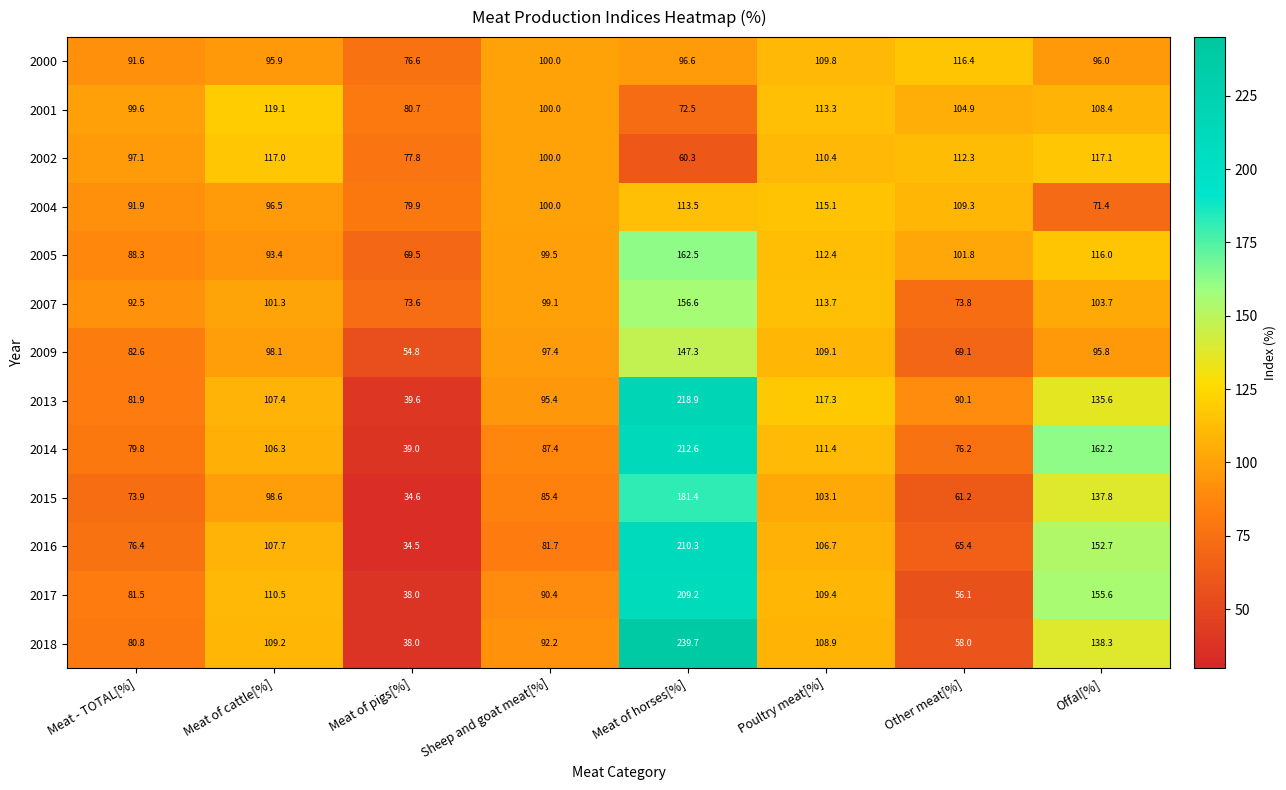

What is the sum of the 2009 values at Meat of horses[%] and Meat - TOTAL[%]?

229.9